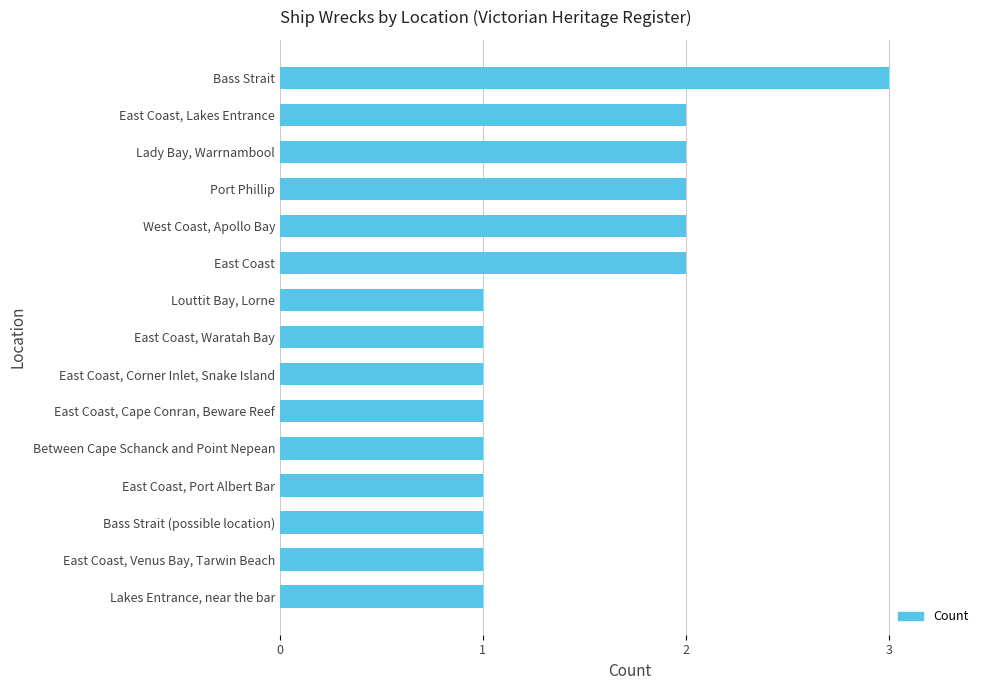

What is the difference between the maximum and minimum values?

2